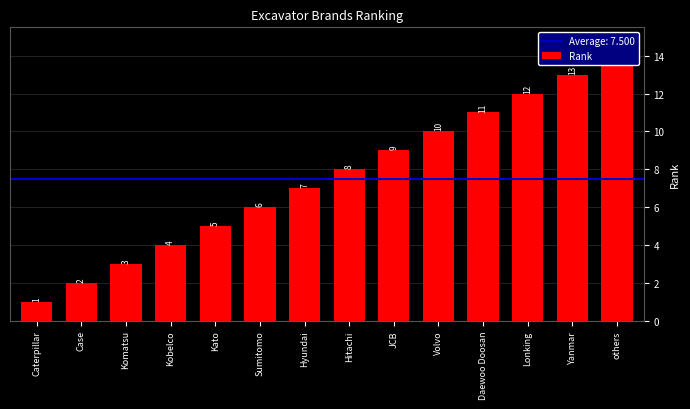

List the labels in order of value, smallest first.

Caterpillar, Case, Komatsu, Kobelco, Kato, Sumitomo, Hyundai, Hitachi, JCB, Volvo, Daewoo Doosan, Lonking, Yanmar, others